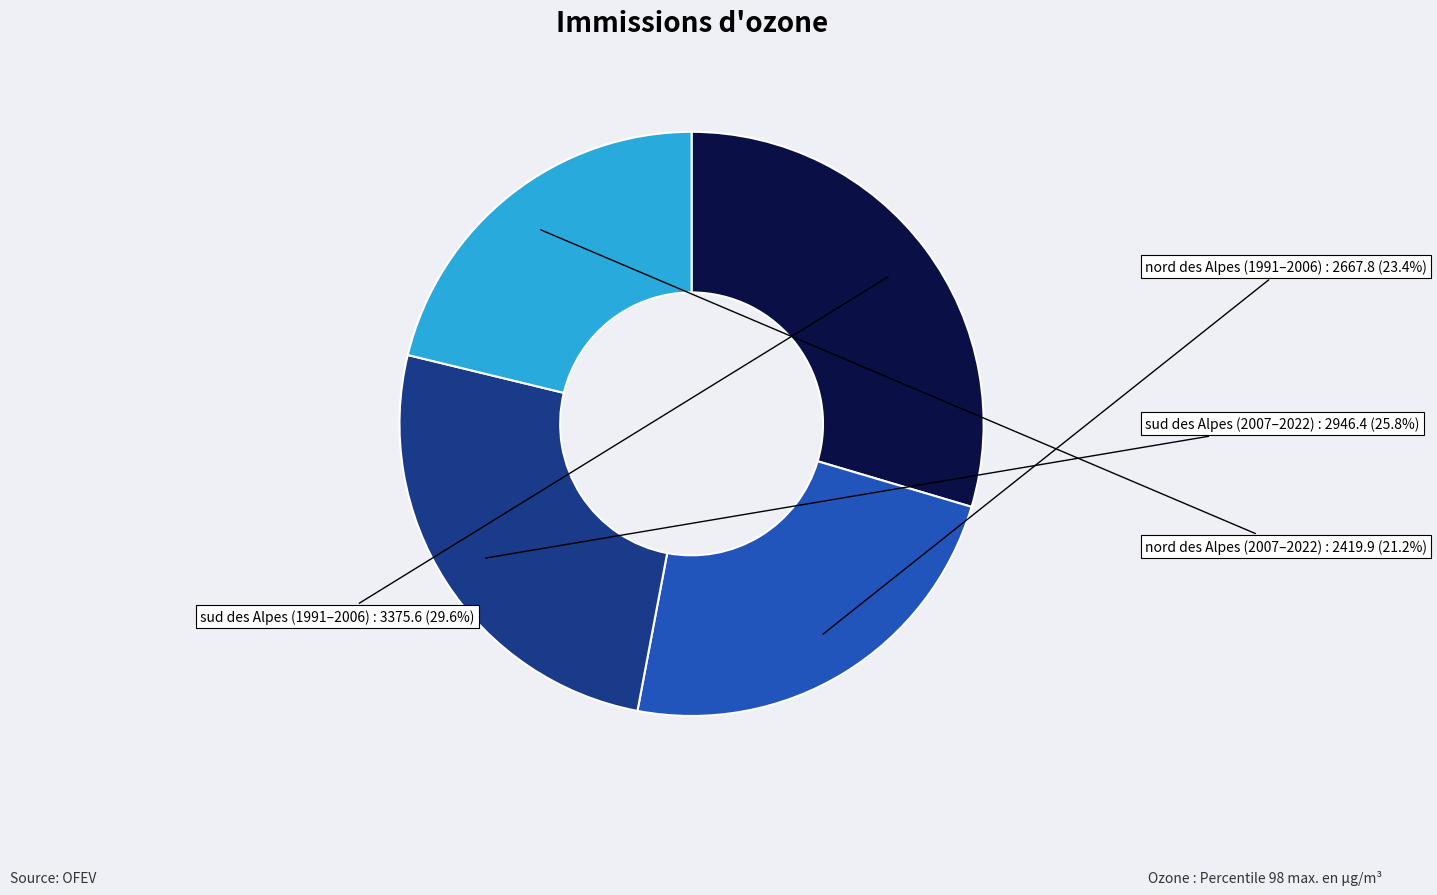

Does any single category account for the majority?

No